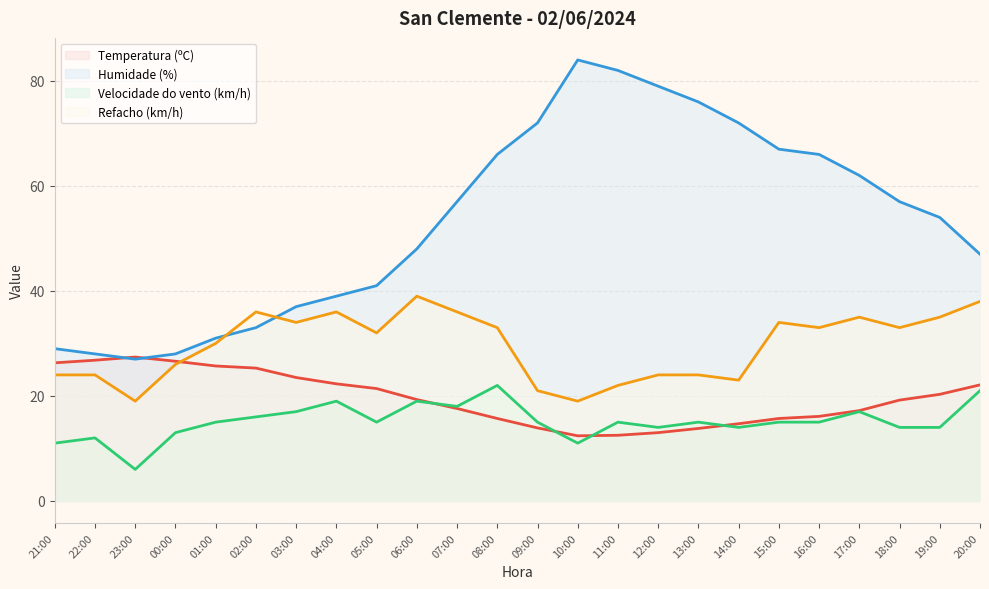

True or false: Velocidade do vento (km/h) and Refacho (km/h) intersect in this chart.

False